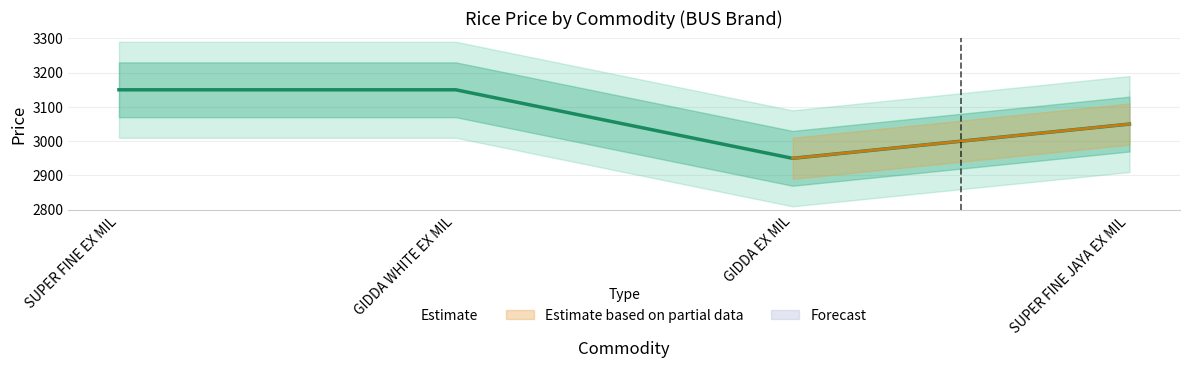

Which category has the highest value across all series?

SUPER FINE EX MIL